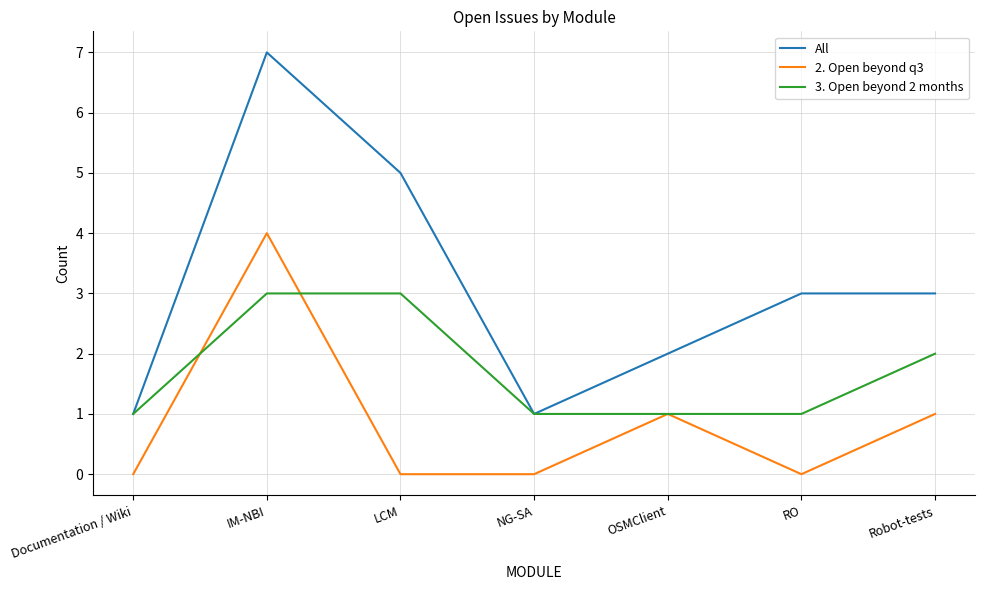

List the series in order of their peak value, lowest first.

3. Open beyond 2 months, 2. Open beyond q3, All